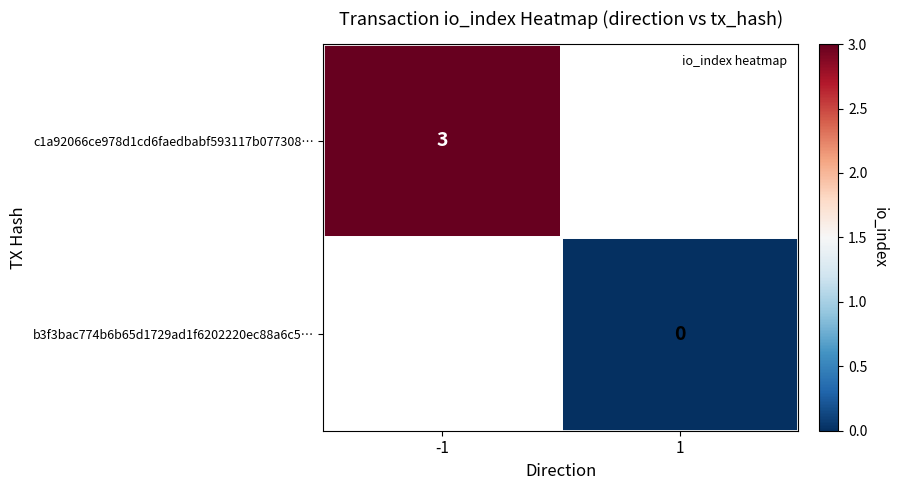

List the series in order of their overall mean, lowest first.

c1a92066ce978d1cd6faedbabf593117b077308…, b3f3bac774b6b65d1729ad1f6202220ec88a6c5…